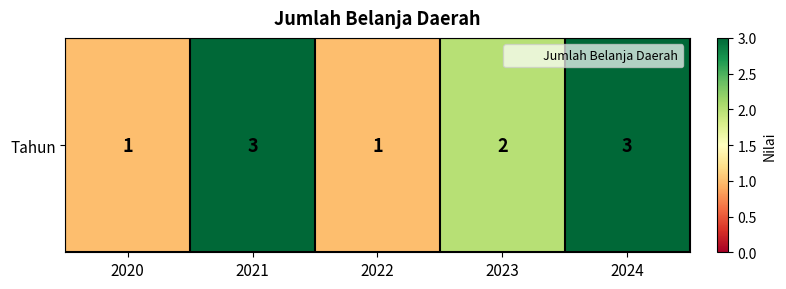

List the labels in order of value, largest first.

2021, 2024, 2023, 2020, 2022